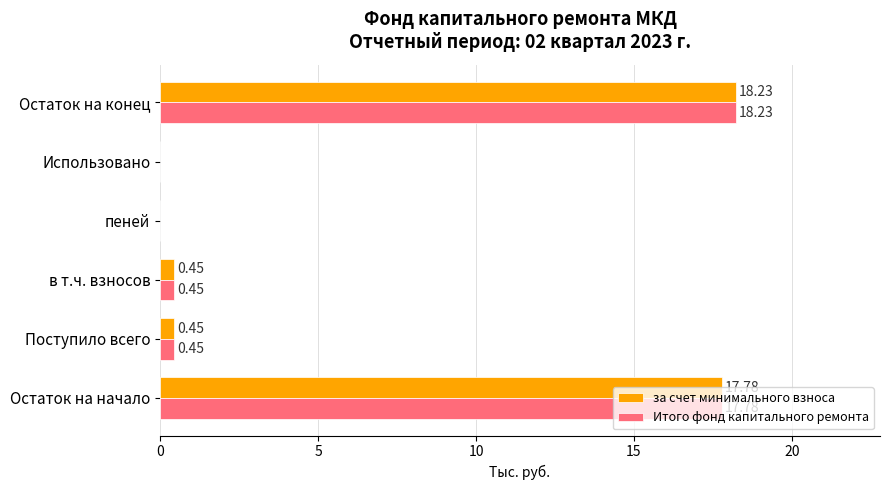

At which label does Итого фонд капитального ремонта reach its peak?

Остаток на конец